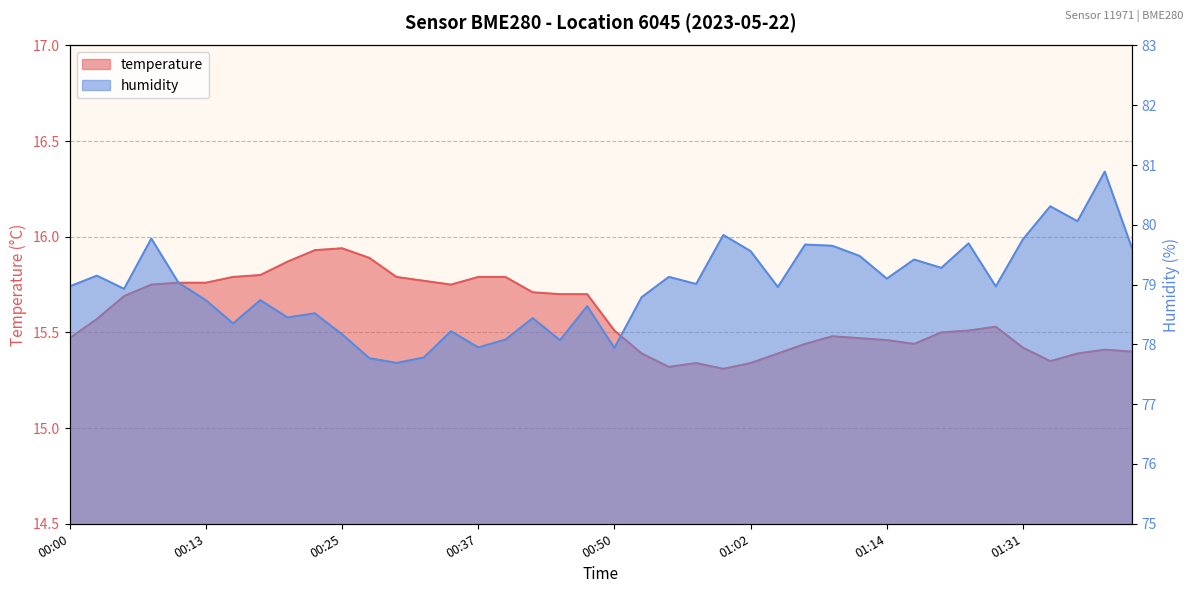

What is the label of the 23rd point from the left?

00:55